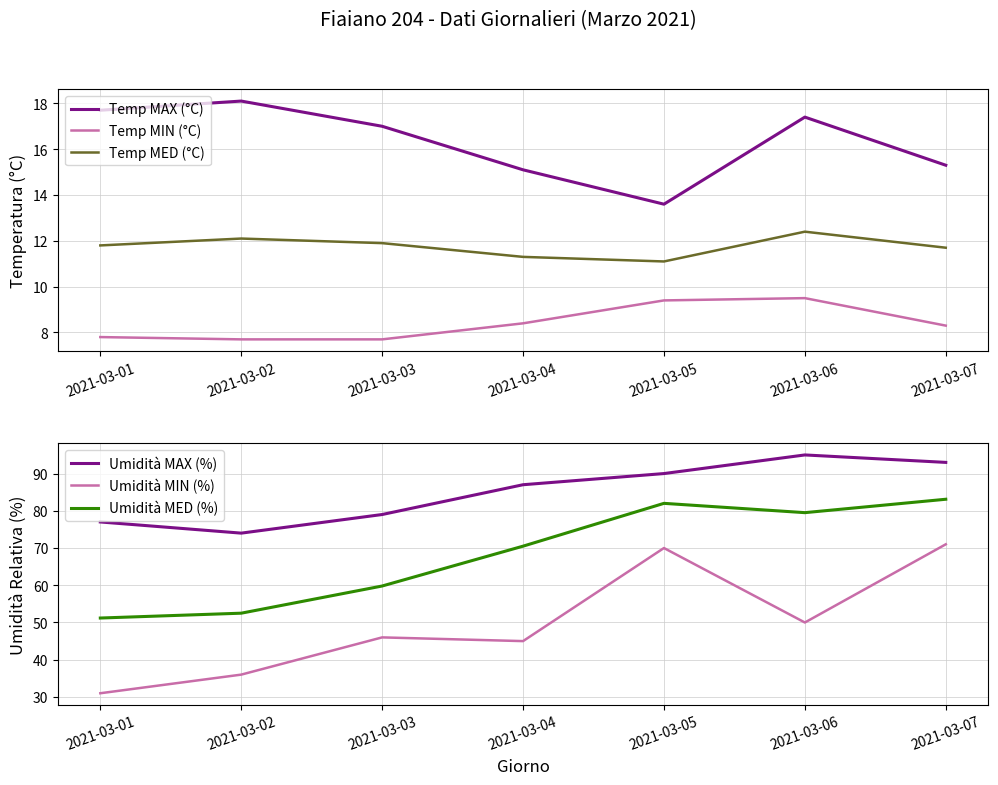

At which label does Temp MIN (°C) first exceed 8?

2021-03-04